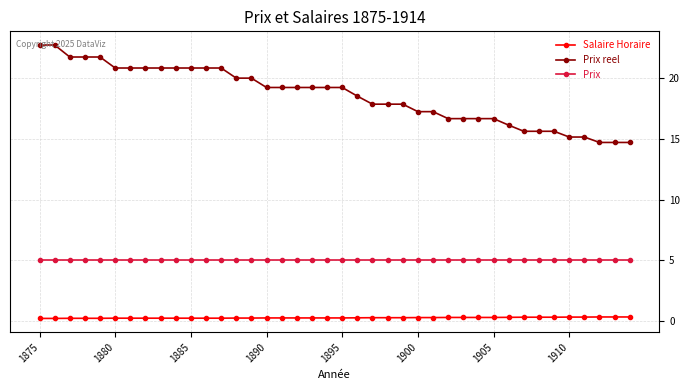

List the series in order of their peak value, lowest first.

Salaire Horaire, Prix, Prix reel